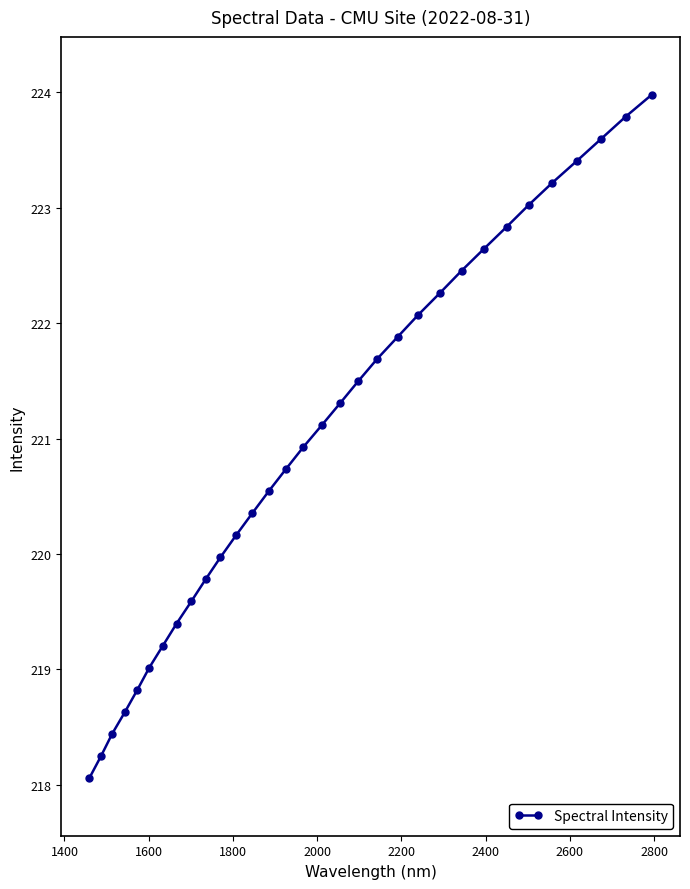

What is the sum of all values?

7072.7